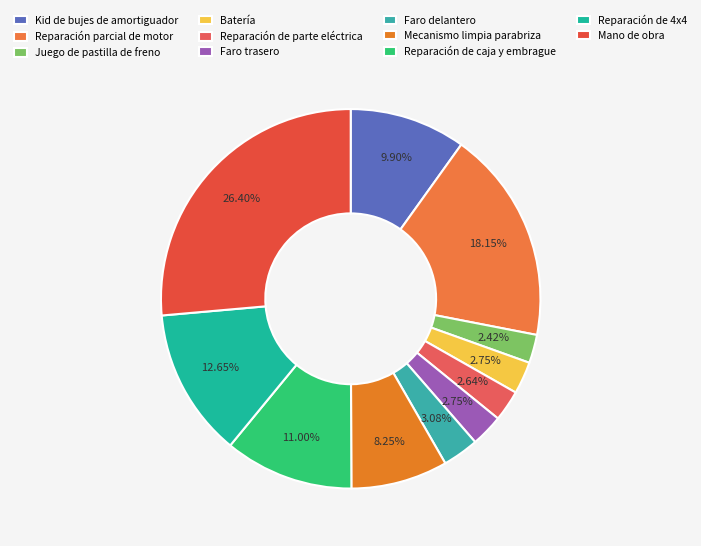

What percentage is the Reparación de parte eléctrica slice, to the nearest percent?

3%